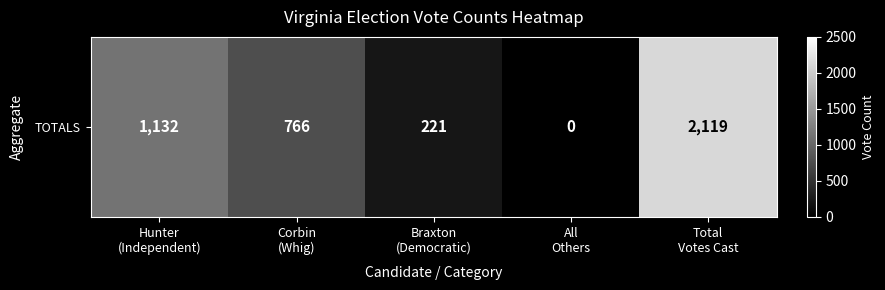

Between Hunter
(Independent) and All
Others, which is larger?

Hunter
(Independent)